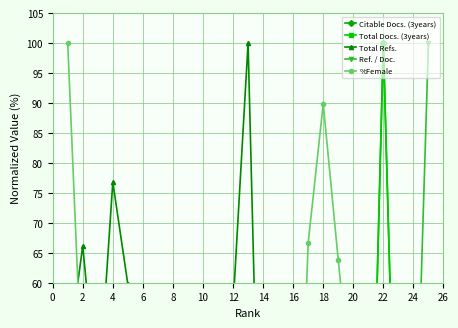

What is the total value across all series at 12?

166.8